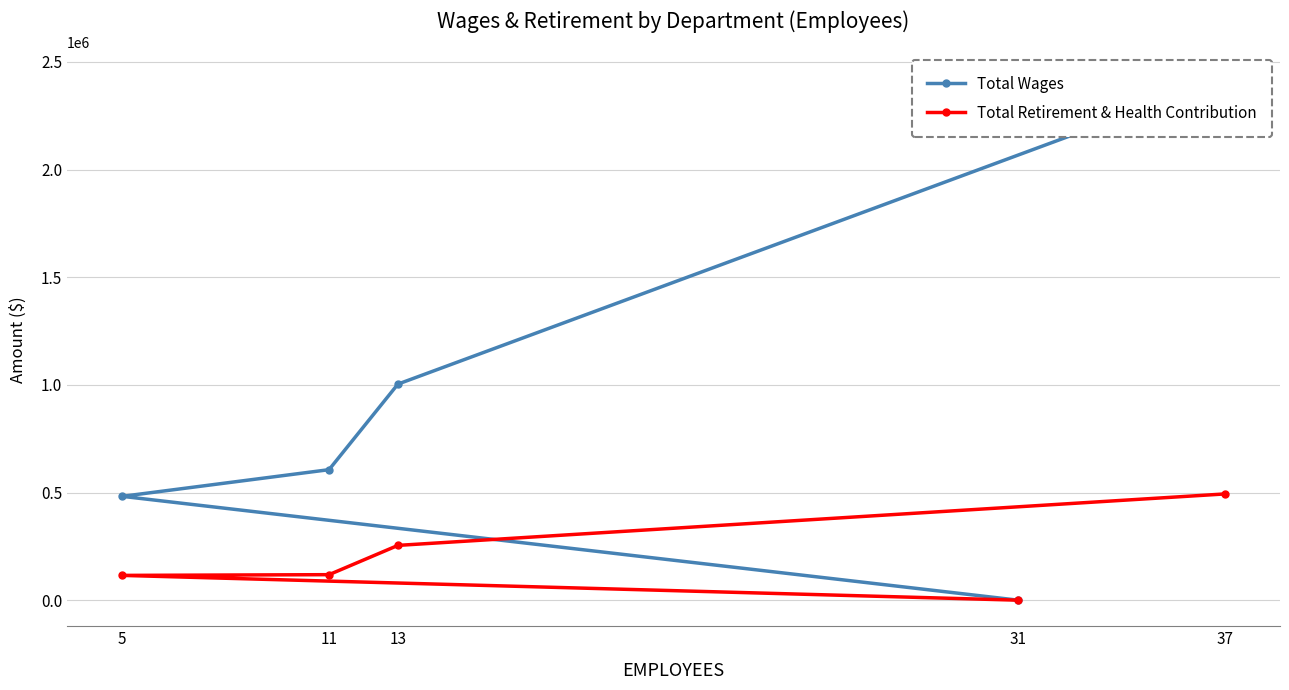

True or false: Total Wages has more than 1 interior local peaks.

False